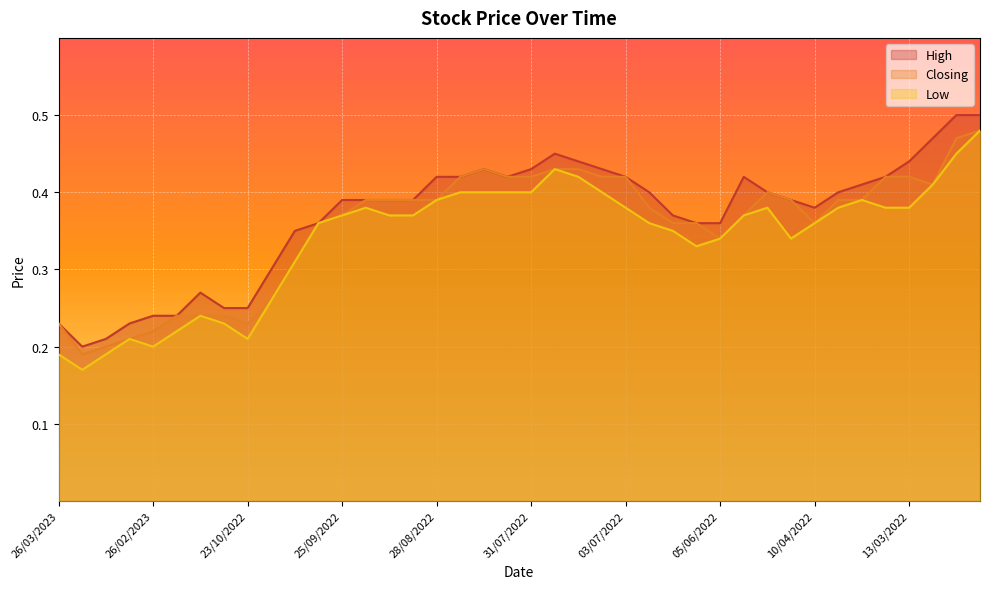

At how many categories does at least one series exceed 0?

40